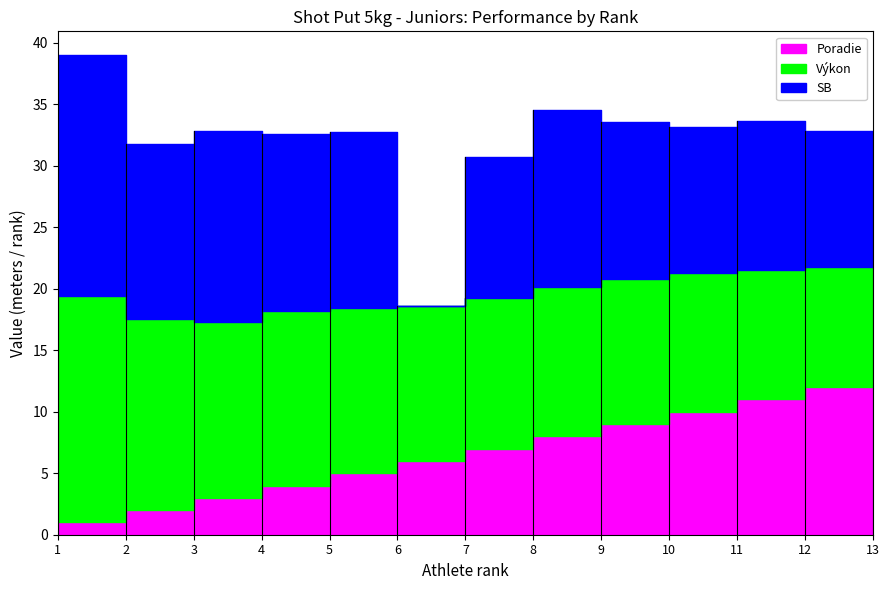

At 7, list the series in order from smallest to largest.

Poradie, Výkon, SB